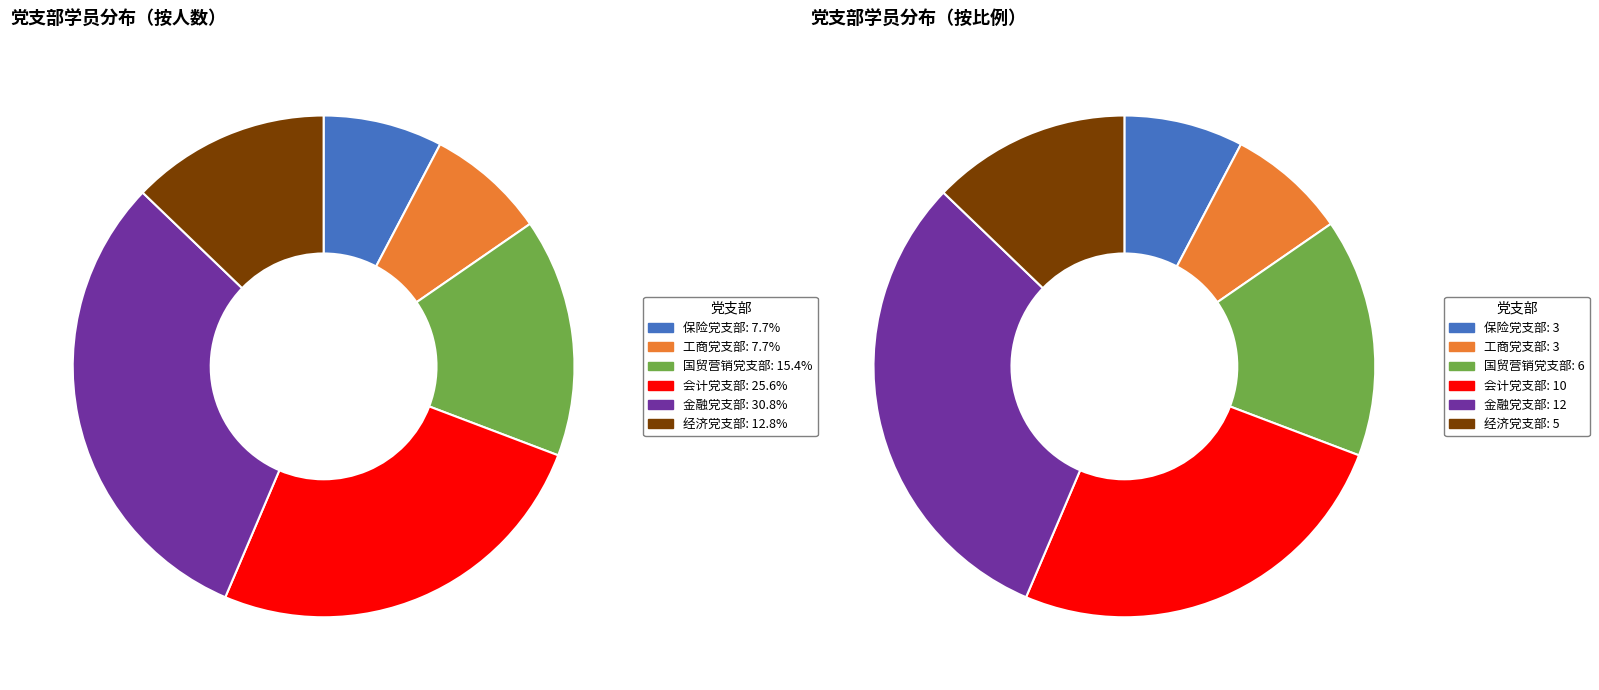

How many slices are in this pie chart?

6